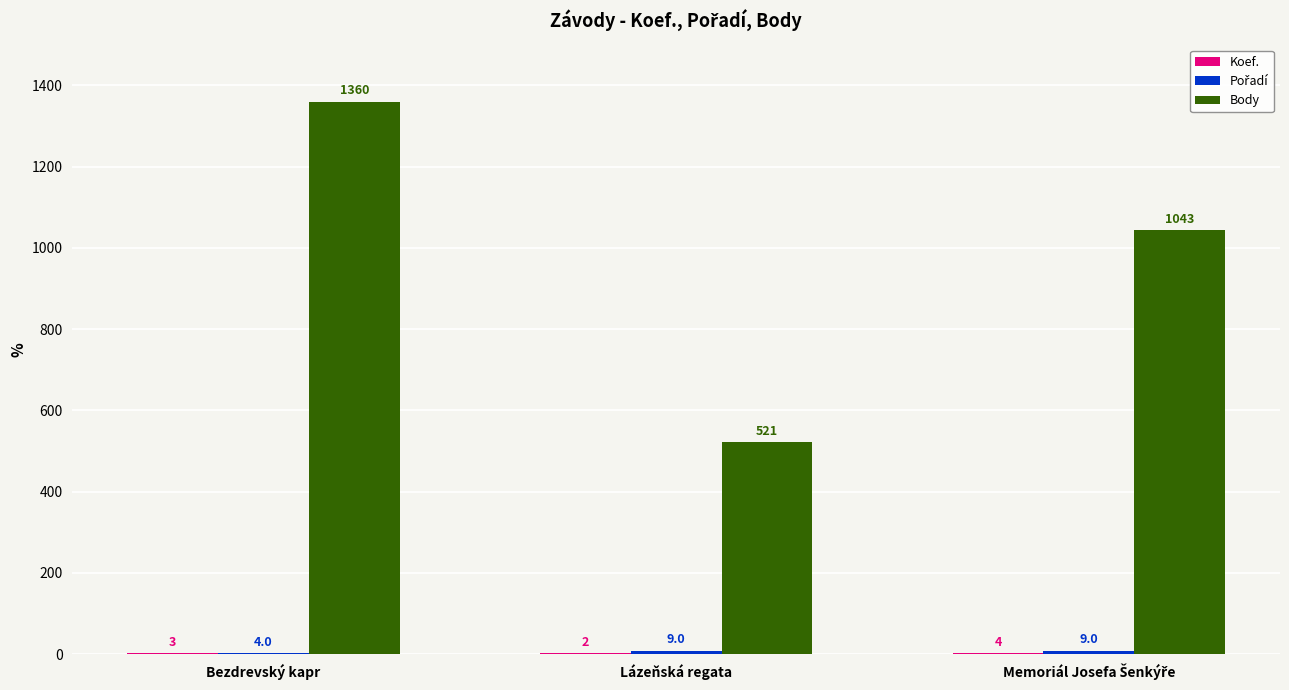

What is the total value across all series at Lázeňská regata?

532